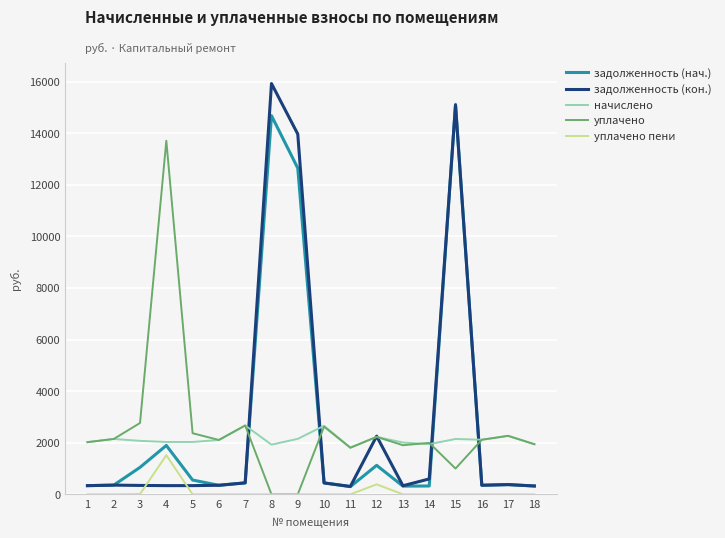

What is the maximum value for уплачено пени?

1516.7